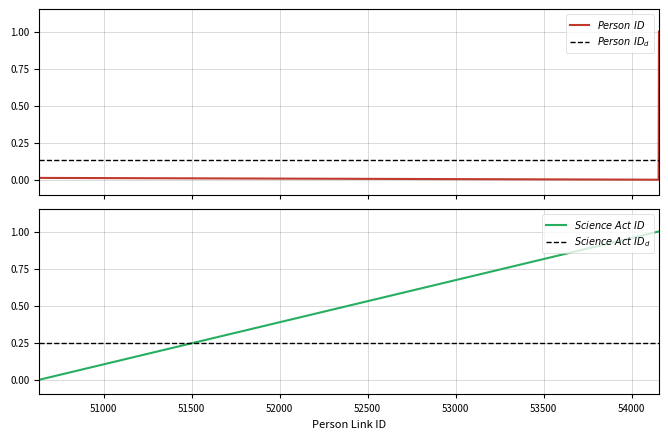

Does the chart have visible grid lines?

Yes